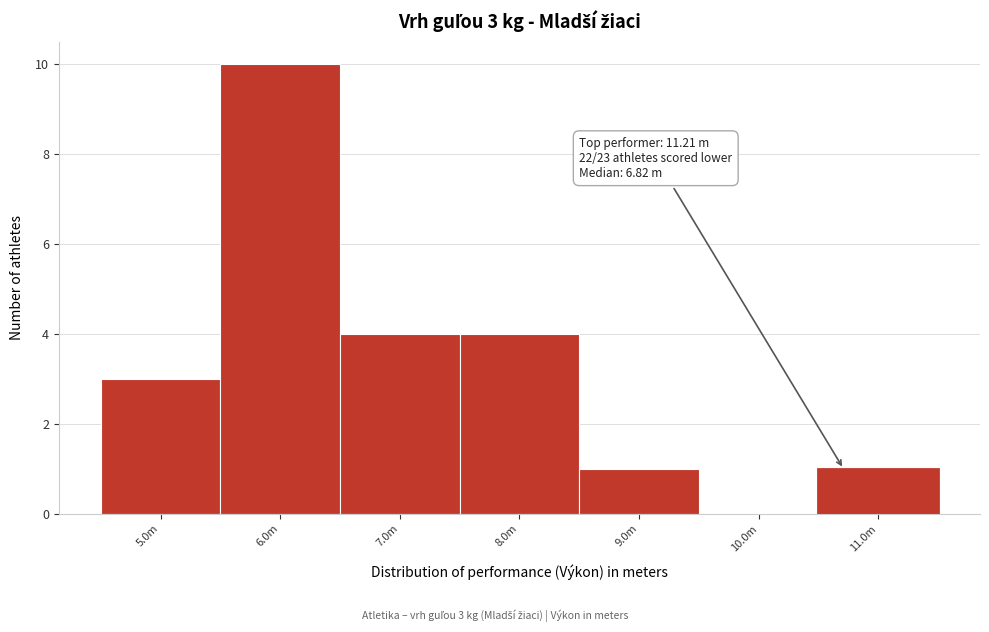

Reading right to left, extract all data points from this chart.

11.0m=1	10.0m=0	9.0m=1	8.0m=4	7.0m=4	6.0m=10	5.0m=3